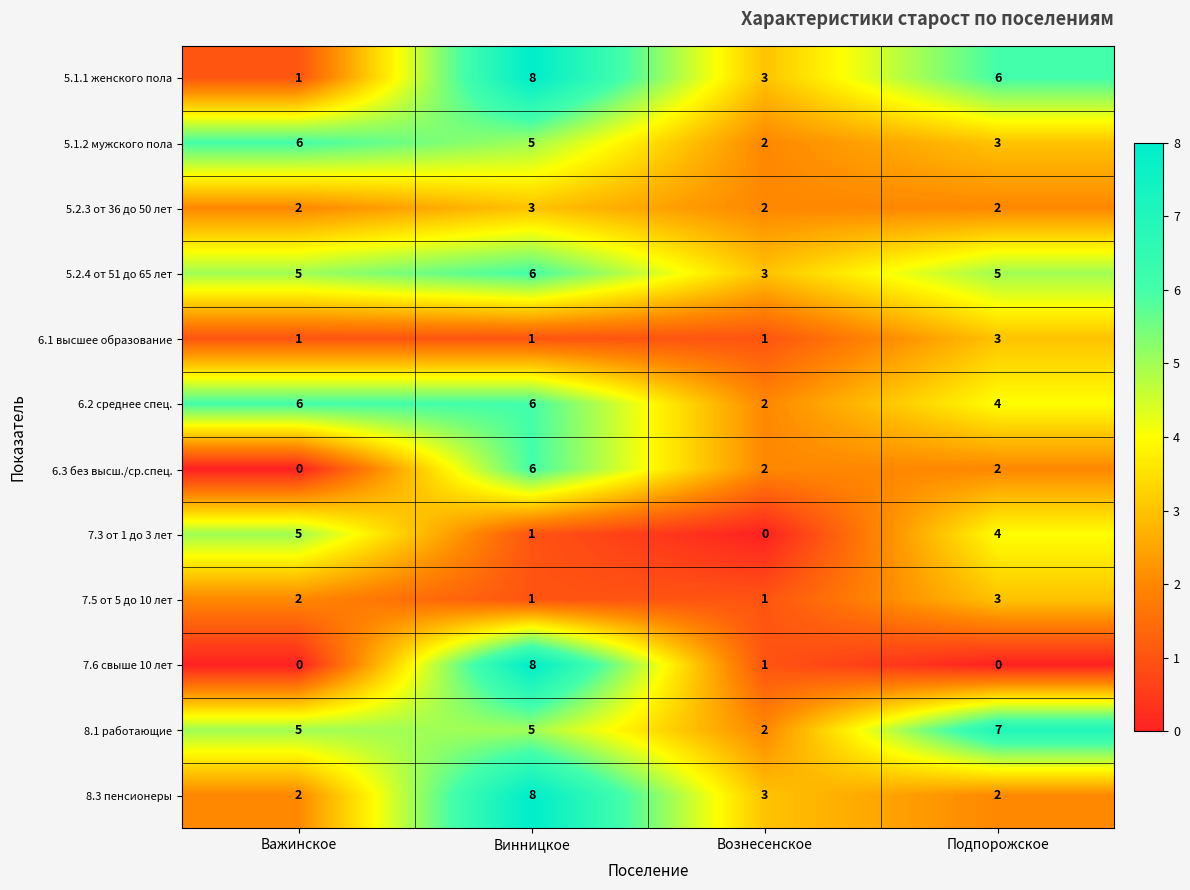

What is the difference between the maximum and minimum values in the 7.3 от 1 до 3 лет series?

5